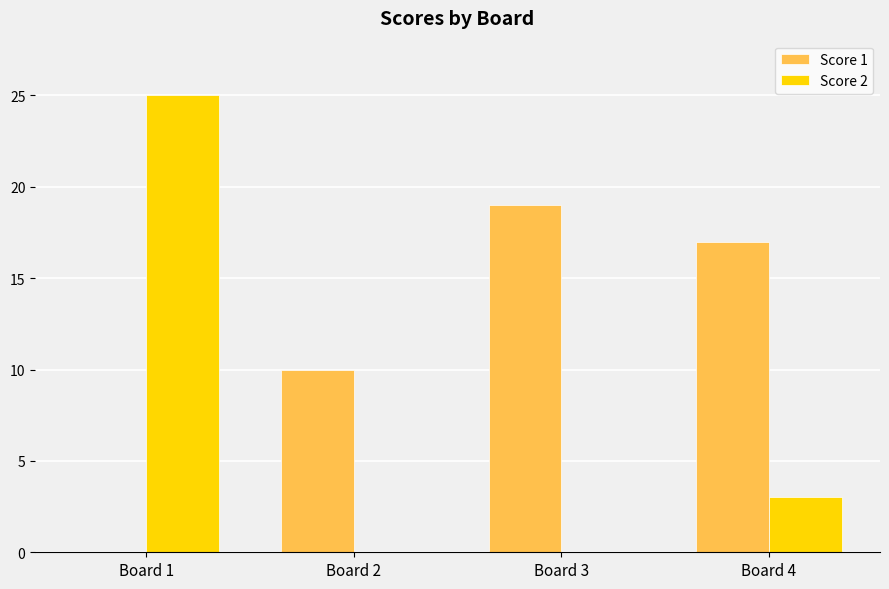

Are the bars horizontal?

No